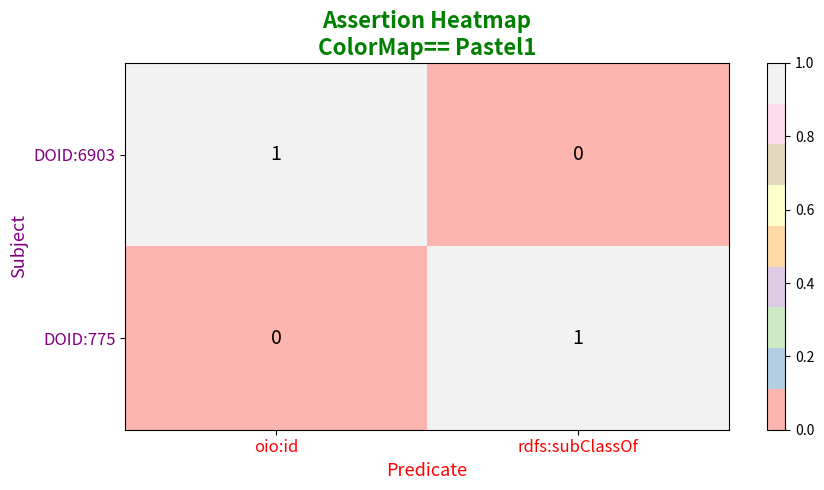

The DOID:6903 series shows 0 at rdfs:subClassOf. True or false?

True